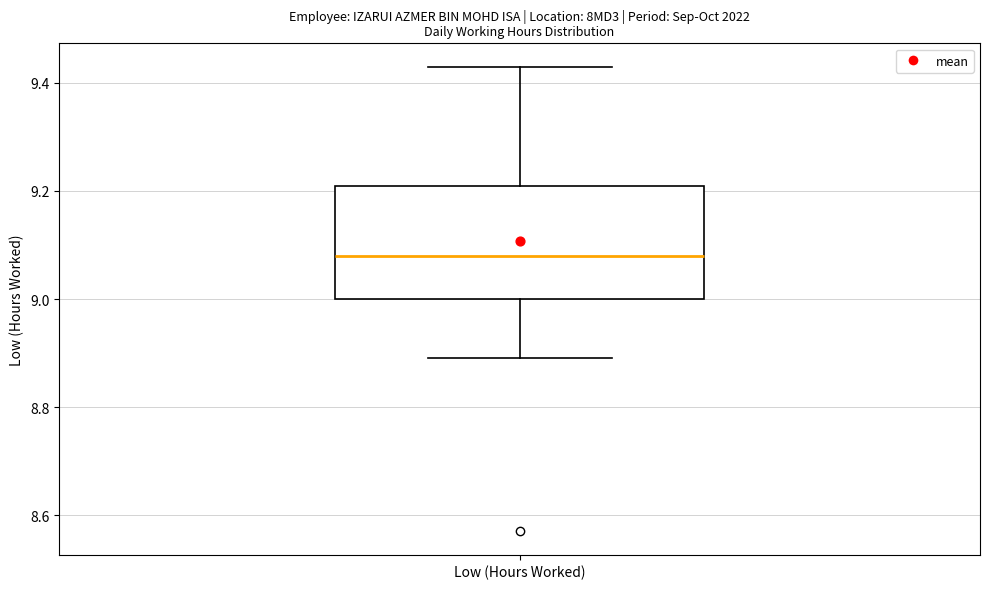

Read this box plot against the y-axis: the position of the median line, the range covered by the box, and the ends of both whiskers. The values are not printed on the chart, so give them approximately, as read against the axis.

median 9.08, box 9.00 to 9.22, whiskers 8.90 to 9.44